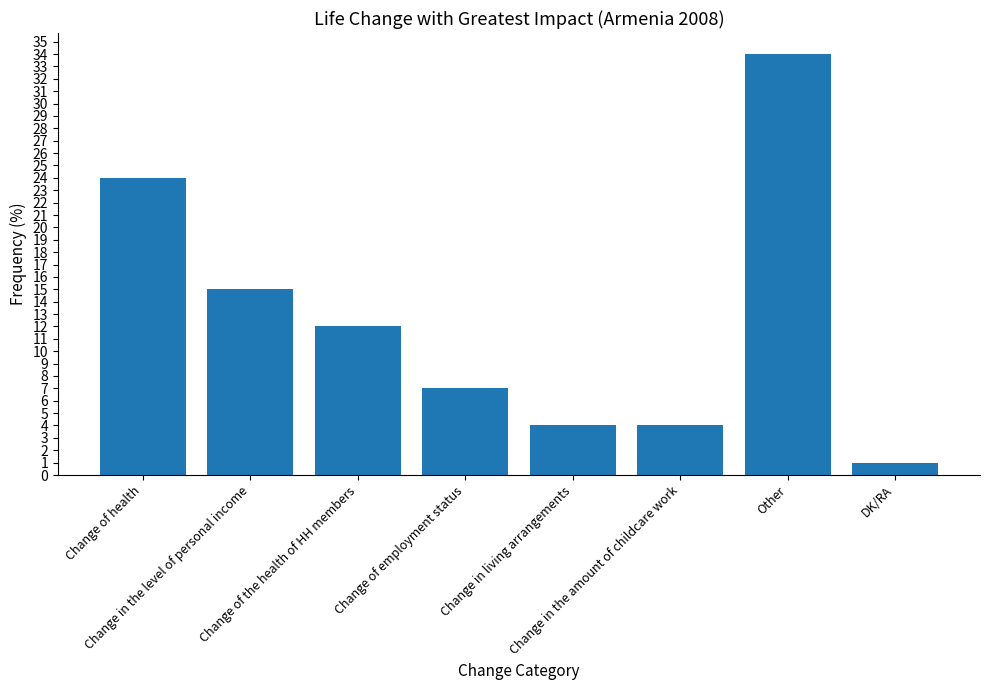

Reading left to right, what are all the values shown in this chart?

Change of health=24	Change in the level of personal income=15	Change of the health of HH members=12	Change of employment status=7	Change in living arrangements=4	Change in the amount of childcare work=4	Other=34	DK/RA=1